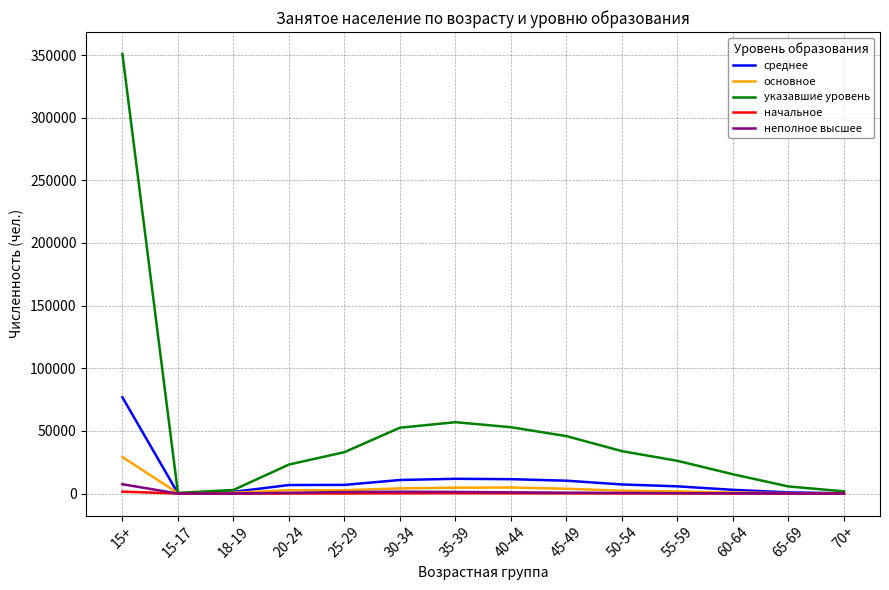

Which series has the largest total across all categories?

указавшие уровень